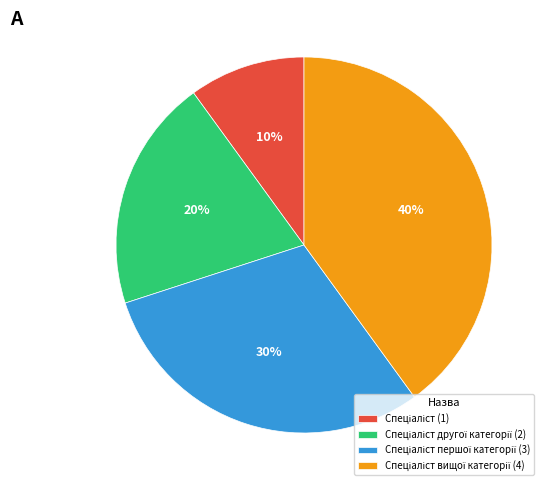

How many slices are in this pie chart?

4